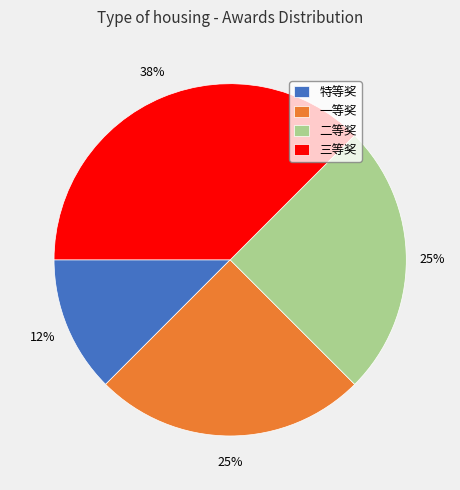

Do 三等奖 and 二等奖 together represent more than half of the pie?

Yes